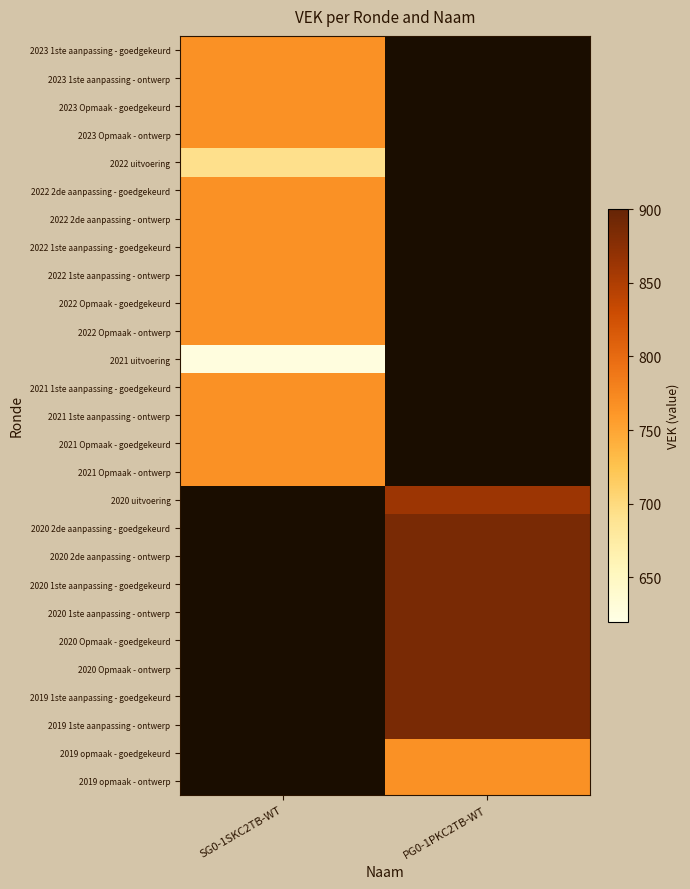

Which category has the highest value across all series?

PG0-1PKC2TB-WT